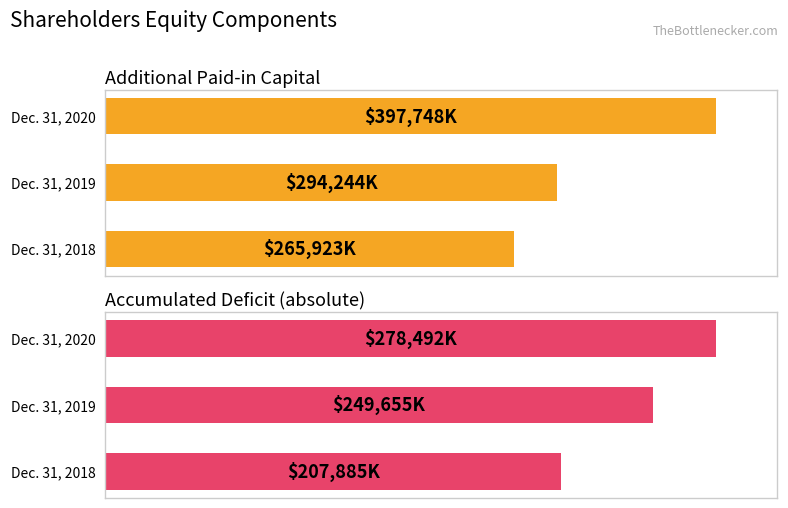

What is the maximum value for Accumulated Deficit [Member]?

278492